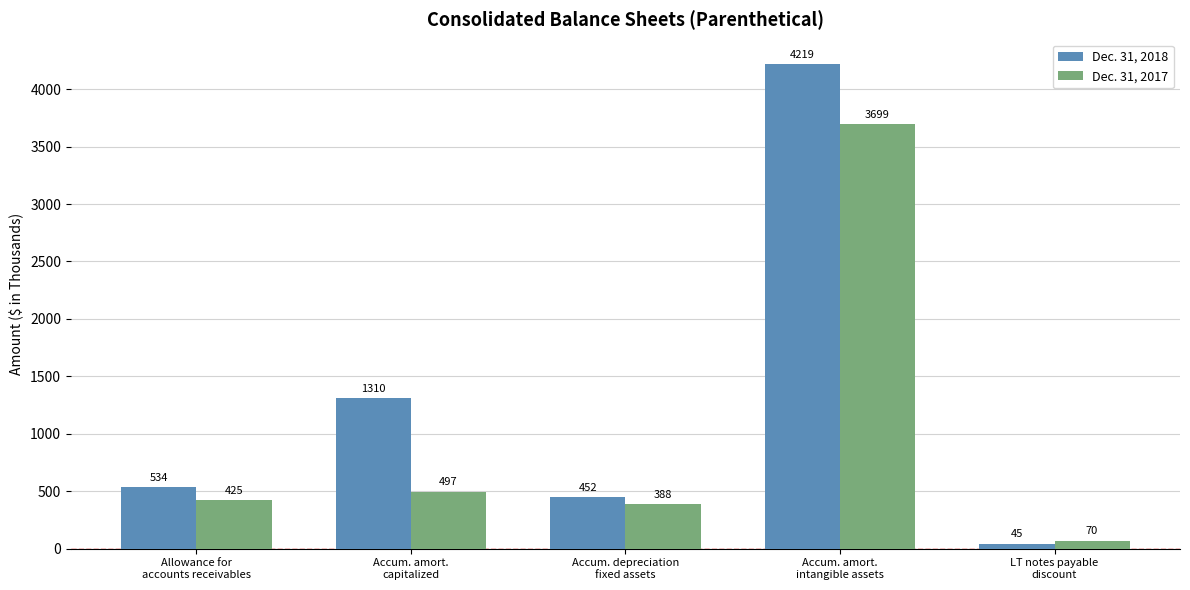

List the labels in order of Dec. 31, 2018 value, largest first.

Accum. amort.
intangible assets, Accum. amort.
capitalized, Allowance for
accounts receivables, Accum. depreciation
fixed assets, LT notes payable
discount